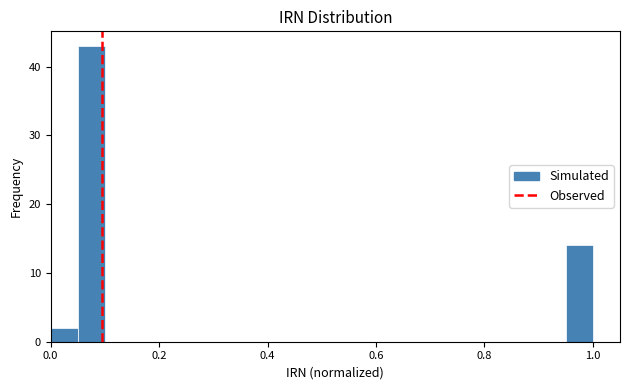

Around what value on the x-axis is the tallest bar? Give the approximate position of its centre, as read against the axis.

0.08